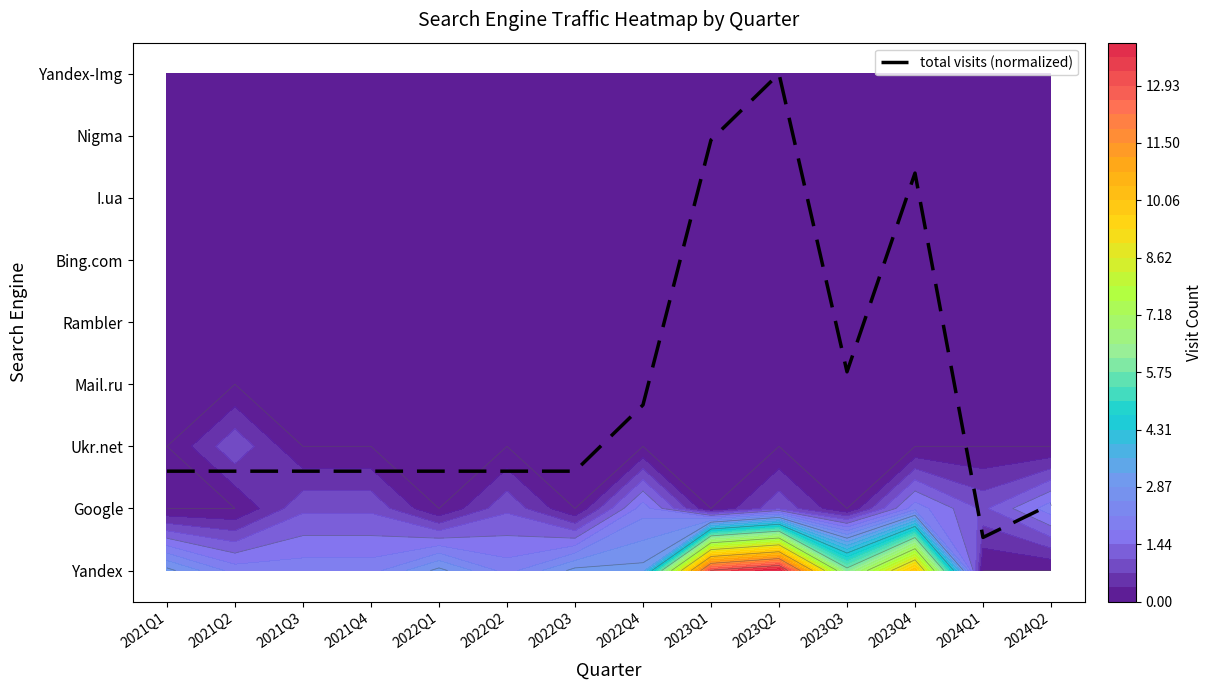

Reading left to right, list all the values displayed in this chart.

1.6	1.6	1.6	1.6	1.6	1.6	1.6	2.7	6.9	8.0	3.2	6.4	0.5	1.1